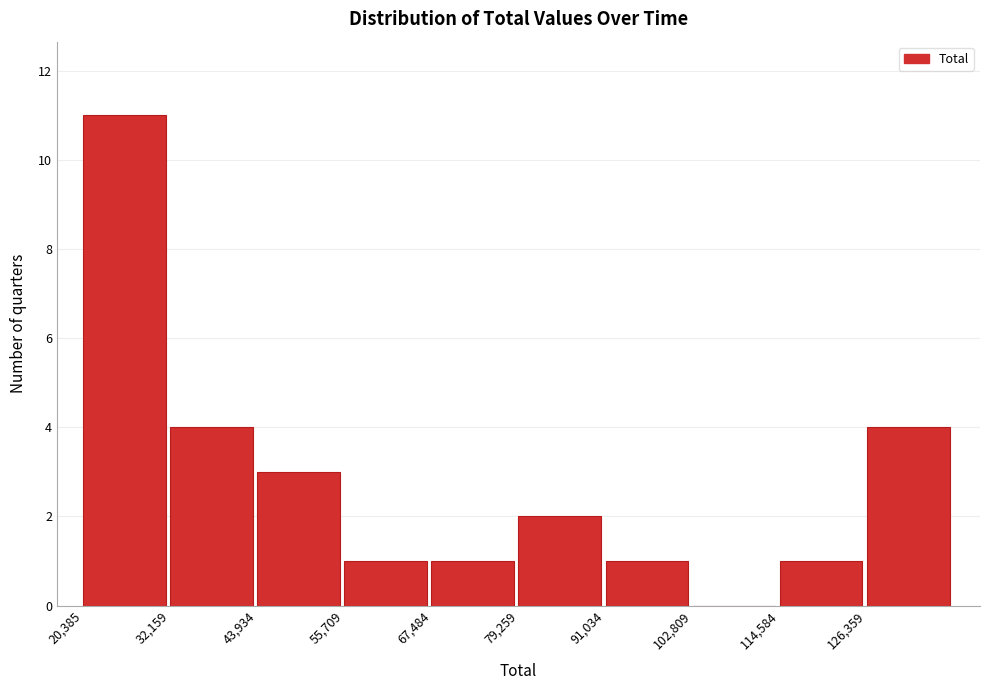

Reading left to right, transcribe this chart: for each bar, give the range it covers on the x-axis and its height. Neither the bar edges nor the heights are printed on the chart, so give them approximately, as read against the axes.

20000 to 32000: 11
32000 to 44000: 4
44000 to 56000: 3
56000 to 68000: 1
68000 to 80000: 1
80000 to 92000: 2
92000 to 102000: 1
102000 to 114000: 0
114000 to 126000: 1
126000 to 138000: 4